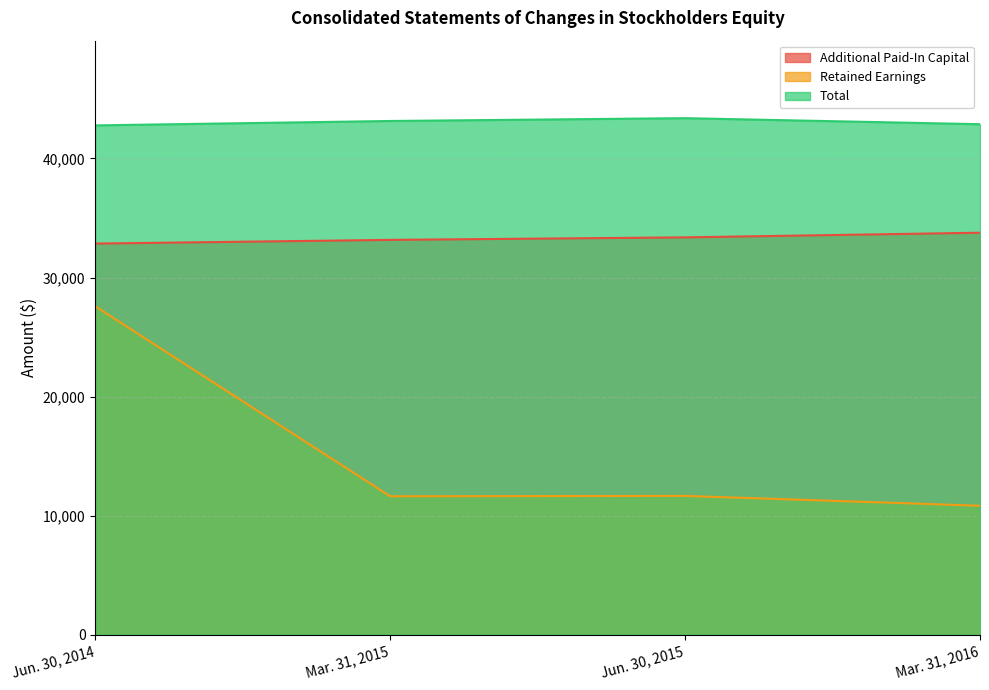

List the labels in order of Additional Paid-In Capital value, smallest first.

Jun. 30, 2014, Mar. 31, 2015, Jun. 30, 2015, Mar. 31, 2016